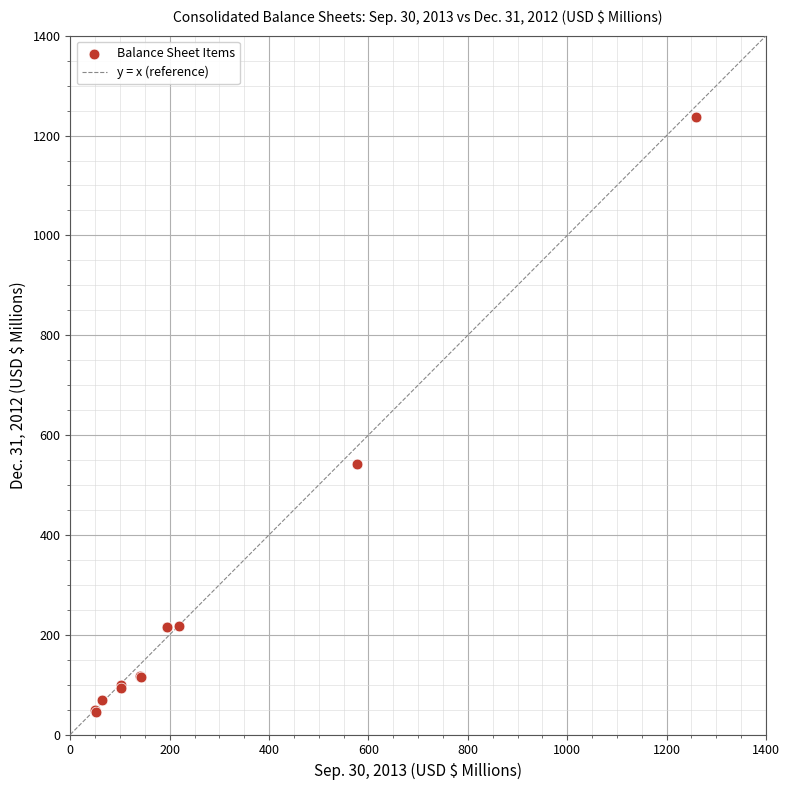

What Y value in the scatter plot is closest to 641?

541.2